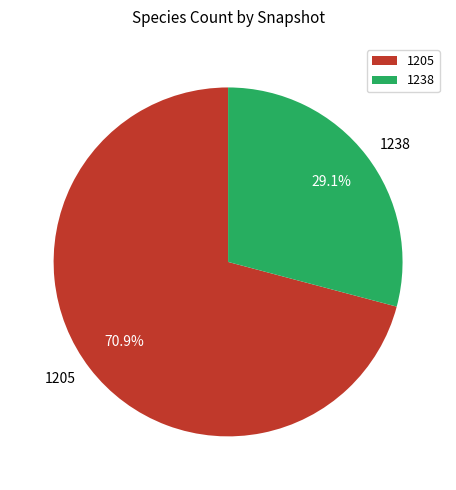

Approximately how many times larger is the value at 1238 compared to 1205?

0.4